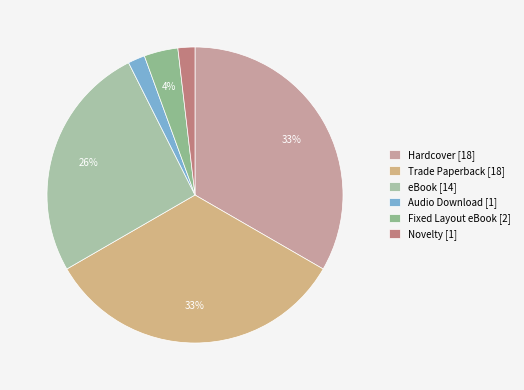

Which has a higher value, Trade Paperback or Audio Download?

Trade Paperback